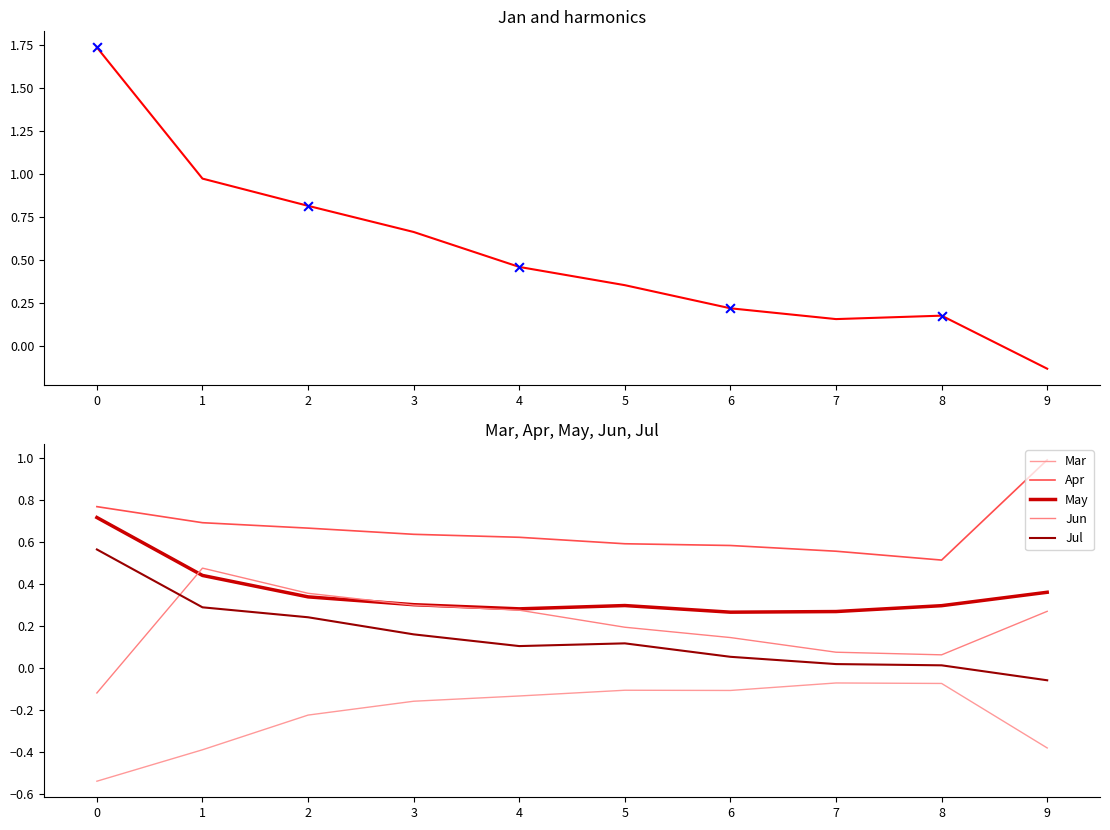

At how many categories does at least one series exceed 0?

10